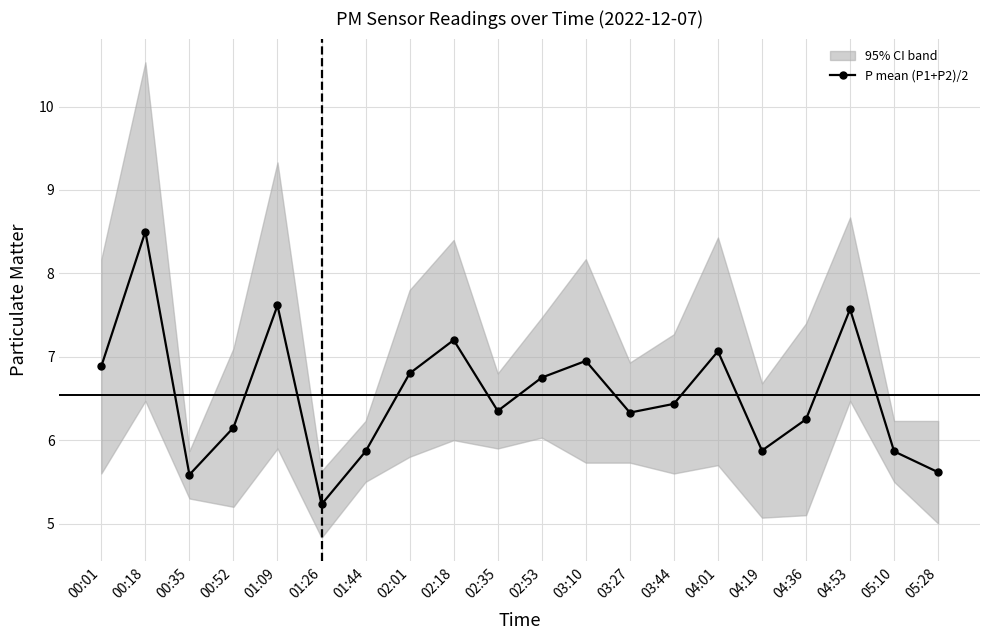

Reading left to right, list all the values displayed in this chart.

00:01=6.9	00:18=8.5	00:35=5.6	00:52=6.2	01:09=7.6	01:26=5.2	01:44=5.9	02:01=6.8	02:18=7.2	02:35=6.3	02:53=6.8	03:10=7.0	03:27=6.3	03:44=6.4	04:01=7.1	04:19=5.9	04:36=6.2	04:53=7.6	05:10=5.9	05:28=5.6